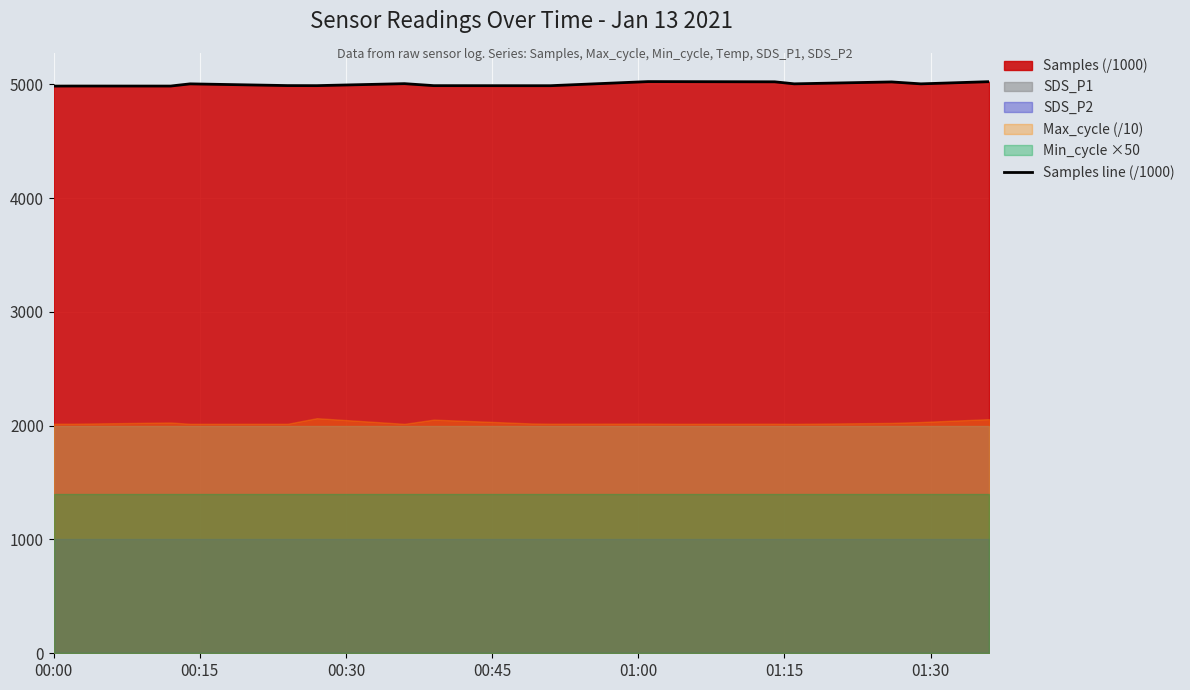

What is the highest value of the Samples line (/1000) series?

5023.7